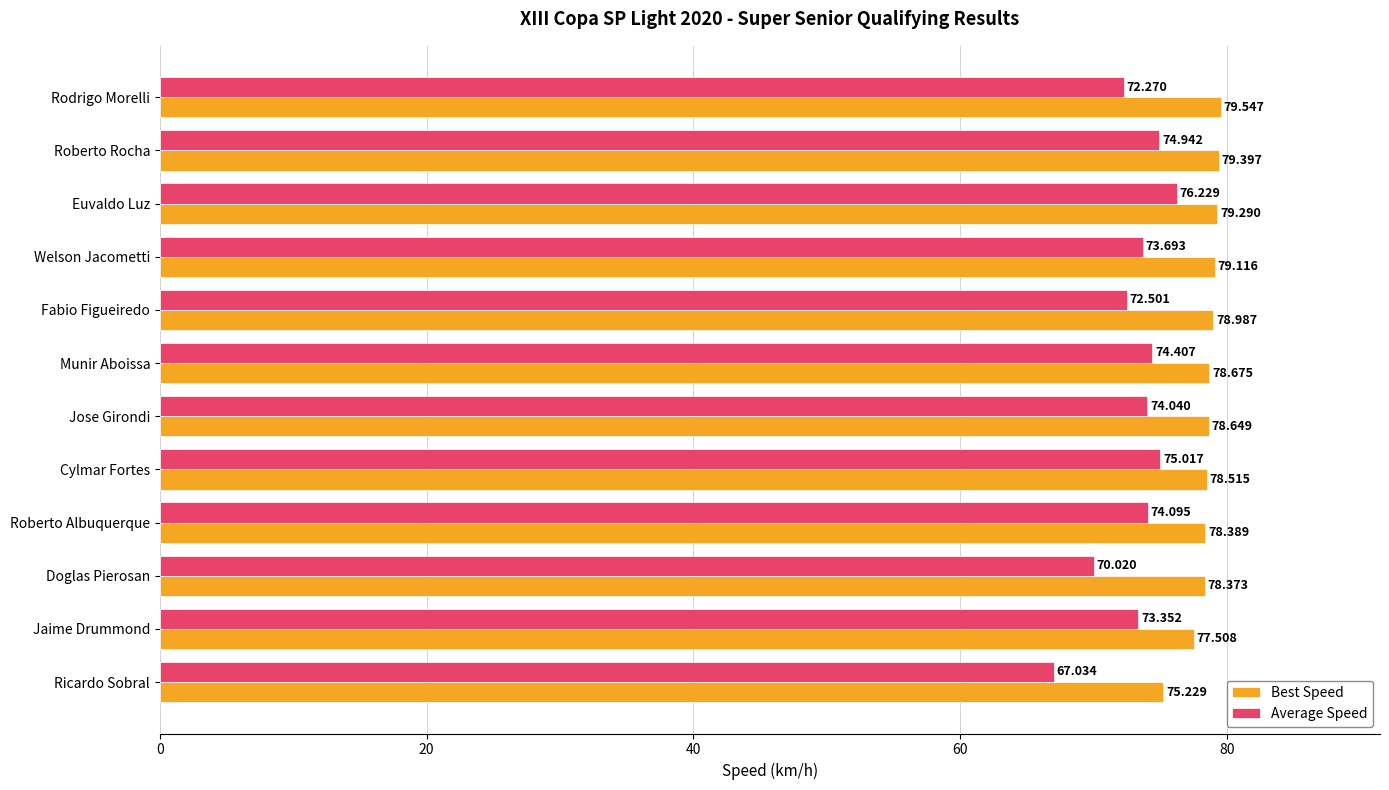

At which label does Average Speed reach its minimum?

Ricardo Sobral